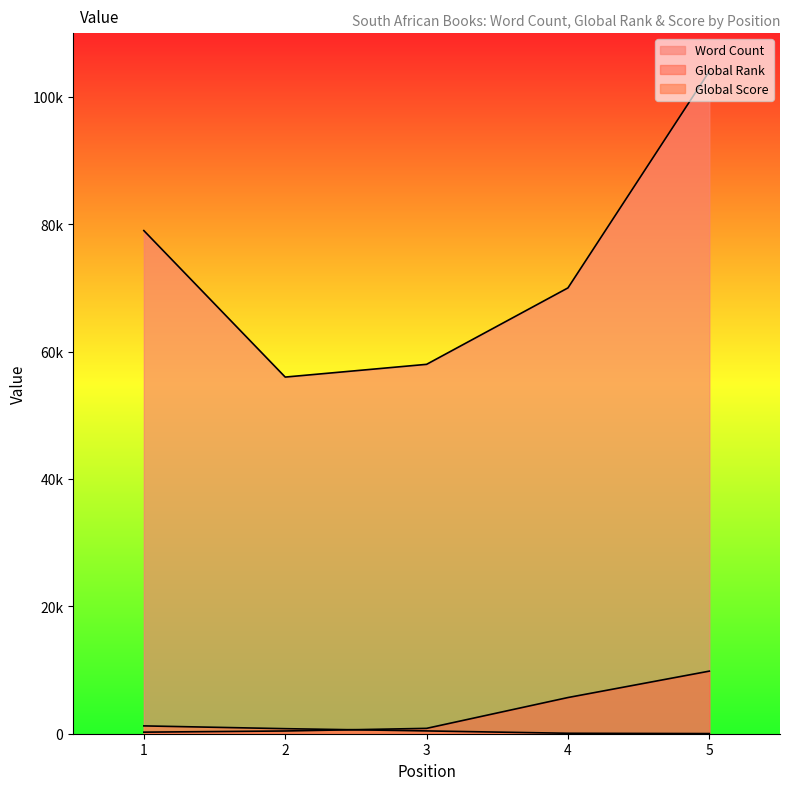

Reading right to left, list all the values displayed in this chart.

Word Count: 104000	70000	58000	56000	79000
Global Rank: 9828	5682	842	430	247
Global Score: 22	71	439	792	1230